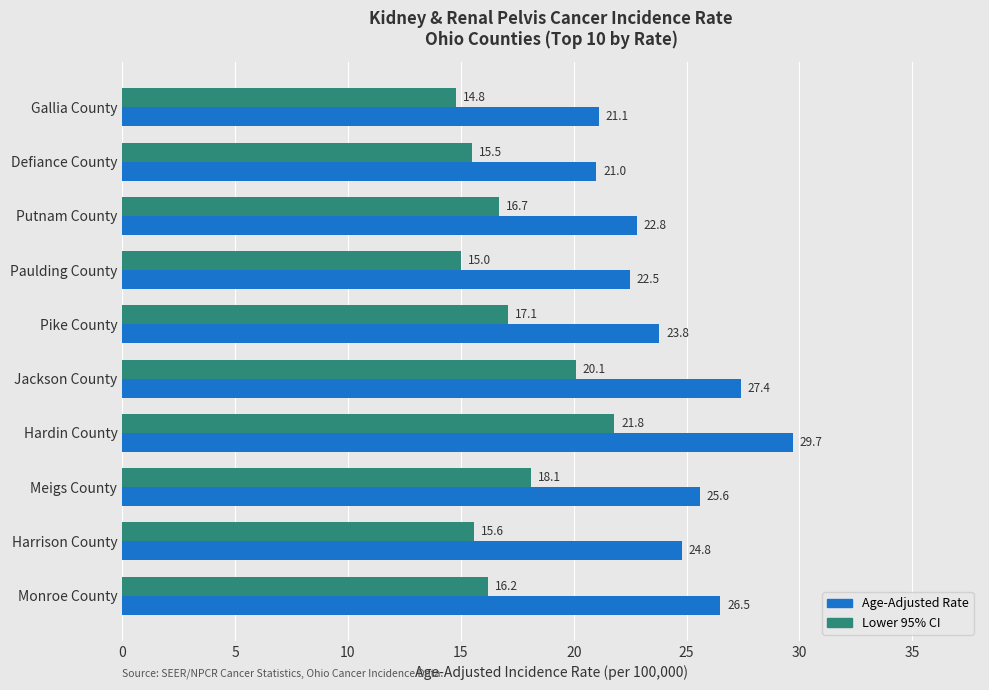

Rank the series at Jackson County from highest to lowest value.

Age-Adjusted Rate, Lower 95% CI